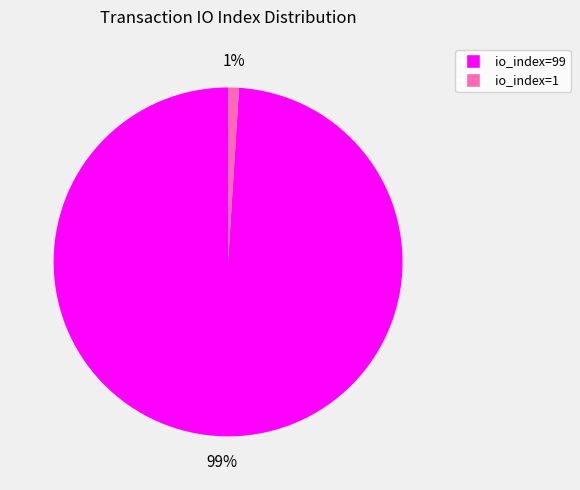

Which category accounts for the majority?

io_index=99